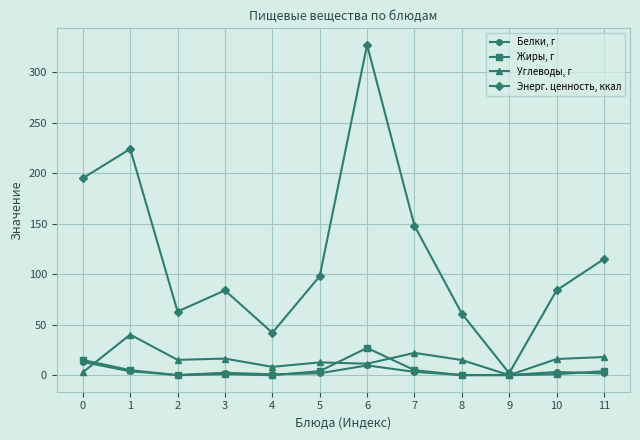

True or false: Углеводы, г has more than 1 interior local peaks.

True